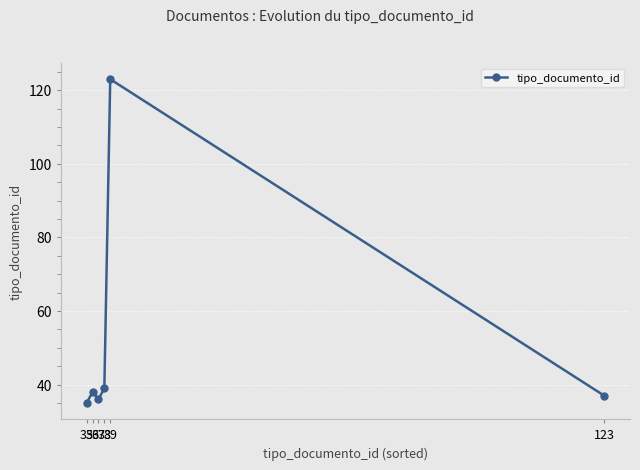

What is the value of the 6th point from the left?

37